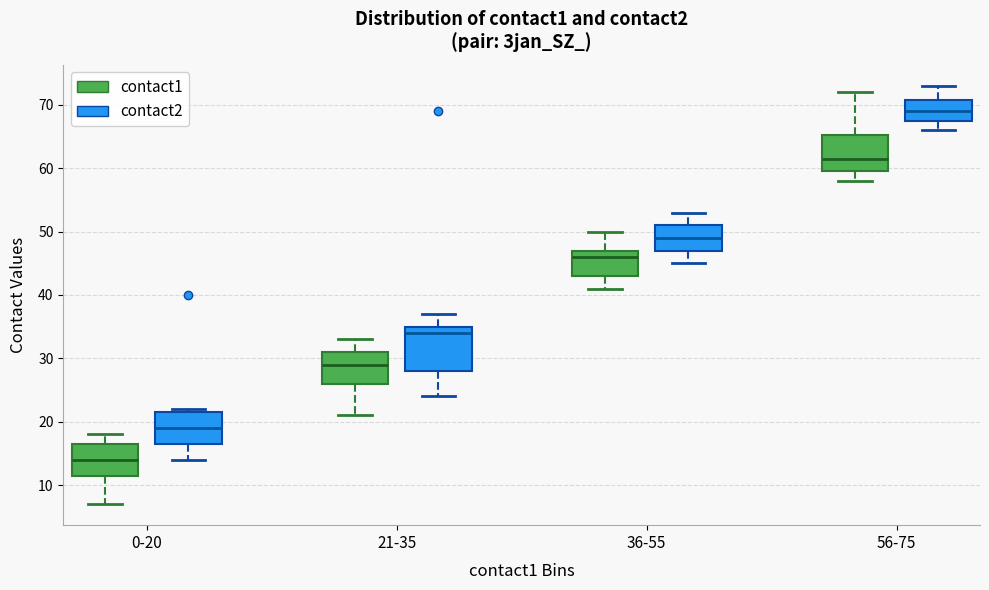

Reading left to right, read every box against the y-axis: the position of its median line, the range the box covers, and the ends of its whiskers. The values are not printed on the chart, so give them approximately, as read against the axis.

0-20 (contact1): median 14, box 12 to 17, whiskers 7 to 18
0-20 (contact2): median 19, box 17 to 22, whiskers 14 to 22 (just above the box's upper edge)
21-35 (contact1): median 29, box 26 to 31, whiskers 21 to 33
21-35 (contact2): median 34, box 28 to 35, whiskers 24 to 37
36-55 (contact1): median 46, box 43 to 47, whiskers 41 to 50
36-55 (contact2): median 49, box 47 to 51, whiskers 45 to 53
56-75 (contact1): median 62, box 60 to 65, whiskers 58 to 72
56-75 (contact2): median 69, box 68 to 71, whiskers 66 to 73